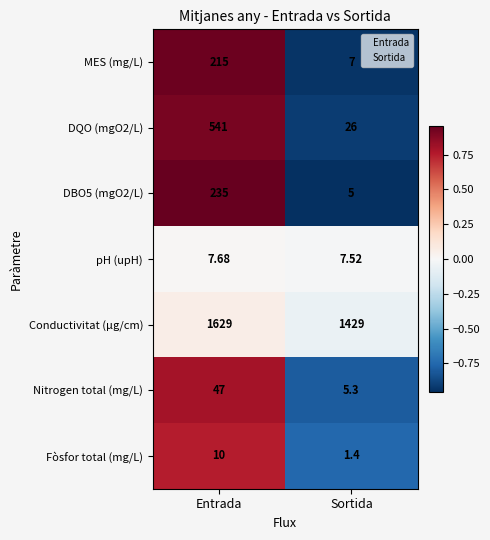

Rank the categories by DQO (mgO2/L) value from lowest to highest.

Sortida, Entrada